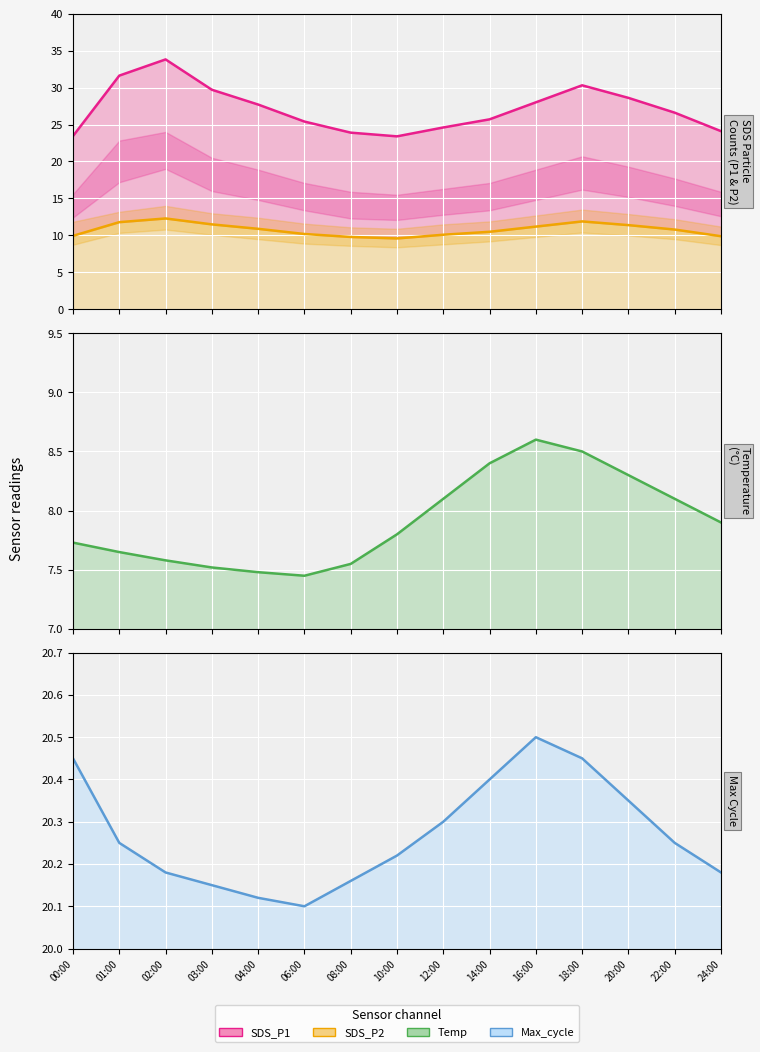

The Max_cycle line series shows 26.7 at 20:00. True or false?

False